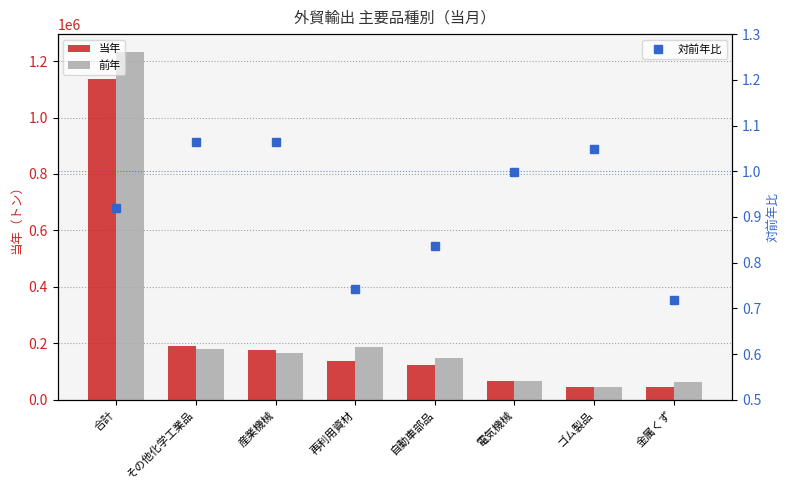

Is it true that 対前年比 equals 0.4 at 産業機械?

False